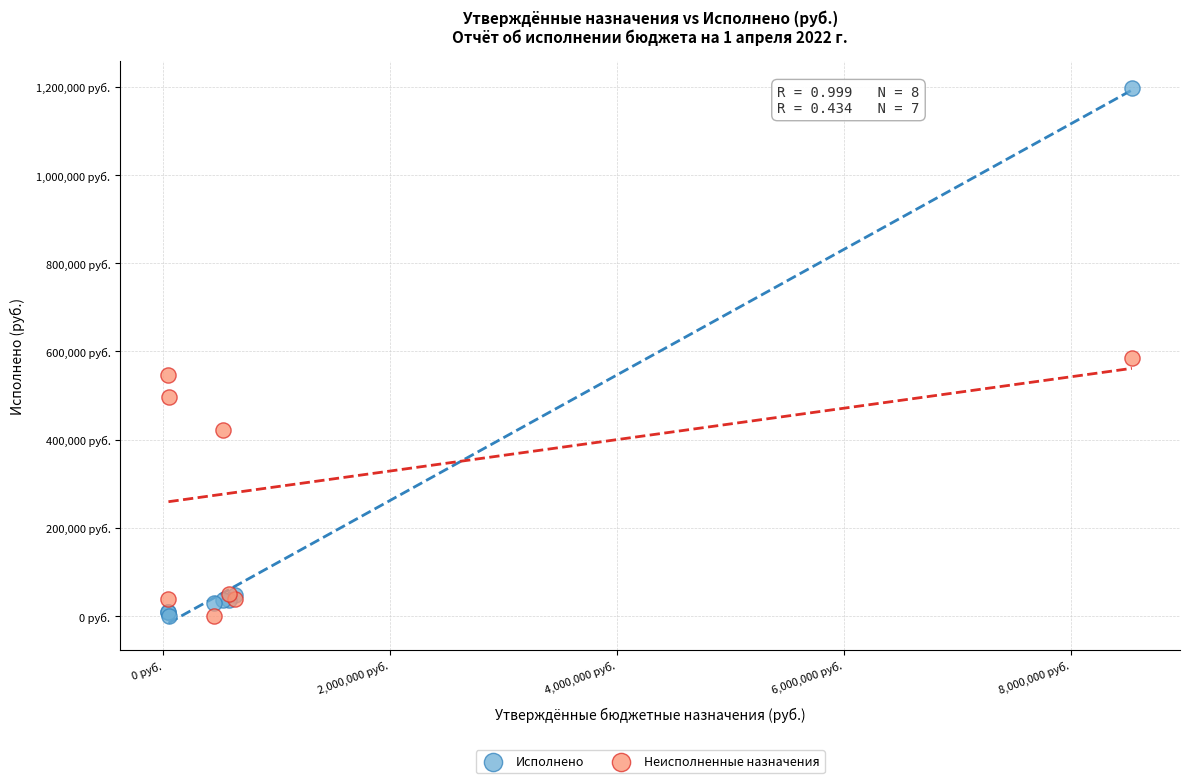

What are all the series names shown in the legend?

Исполнено, Неисполненные назначения